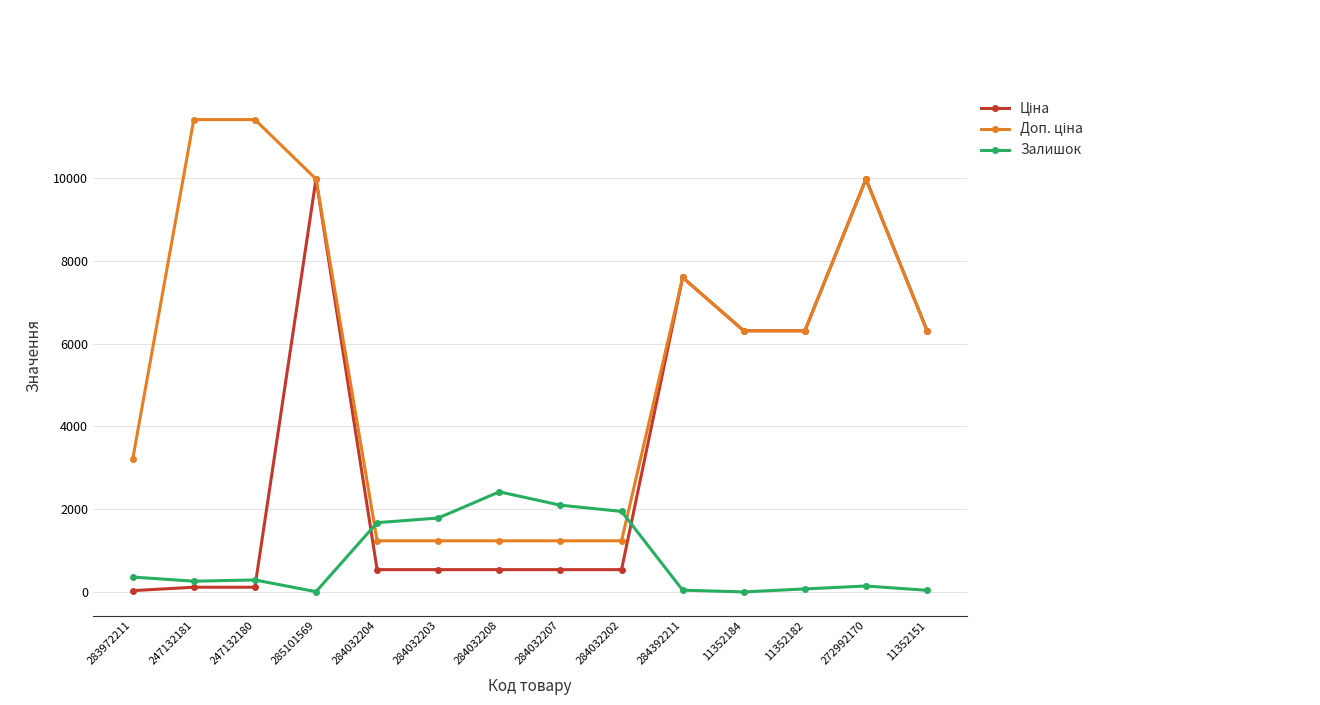

What is the average value of the Залишок series?

795.6